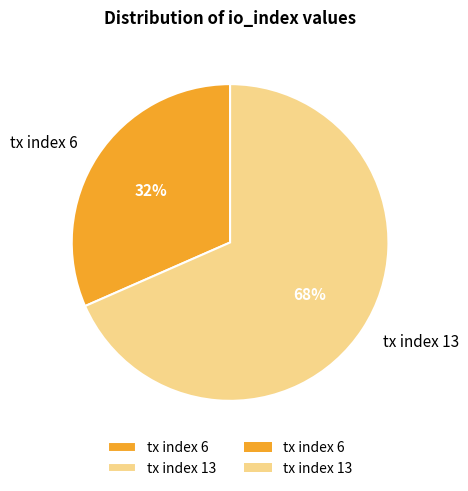

Do tx index 6 and tx index 13 together represent more than half of the pie?

Yes